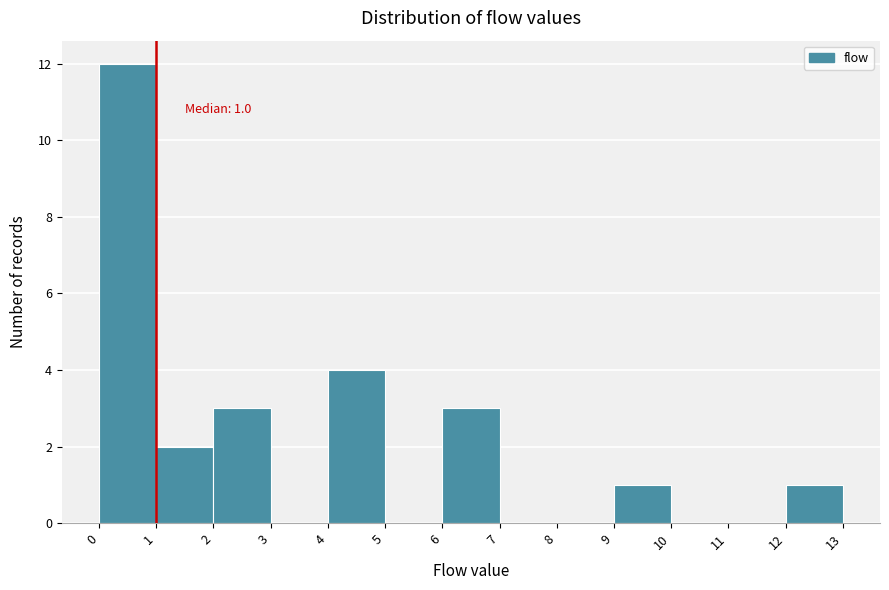

Over which range of the x-axis is the bar tallest?

0 to 1